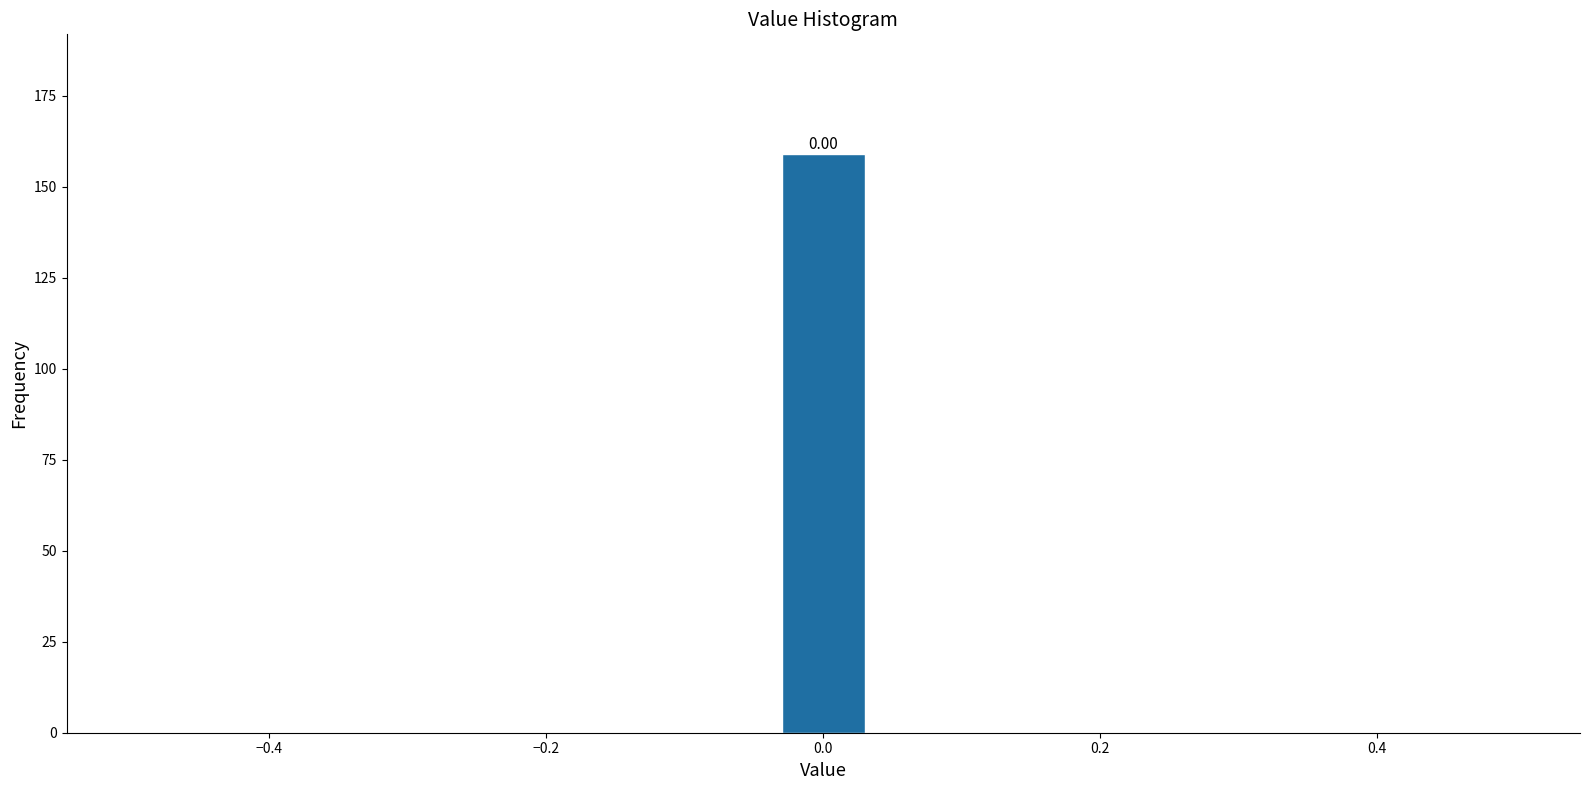

Around what value on the x-axis is the tallest bar? Give the approximate position of its centre, as read against the axis.

0.00